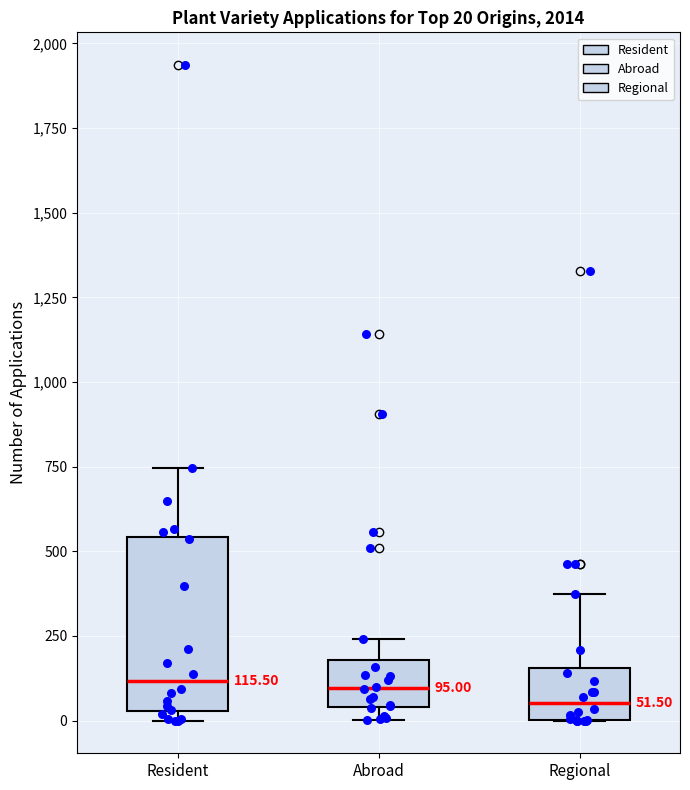

Which box is the tallest, from its lower edge to its upper edge?

Resident